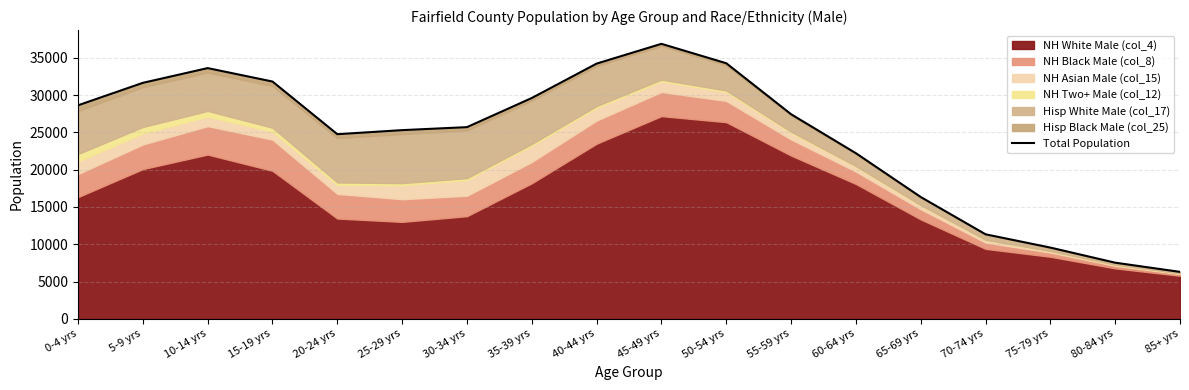

At which category does the data reach its first local peak?

10-14 yrs